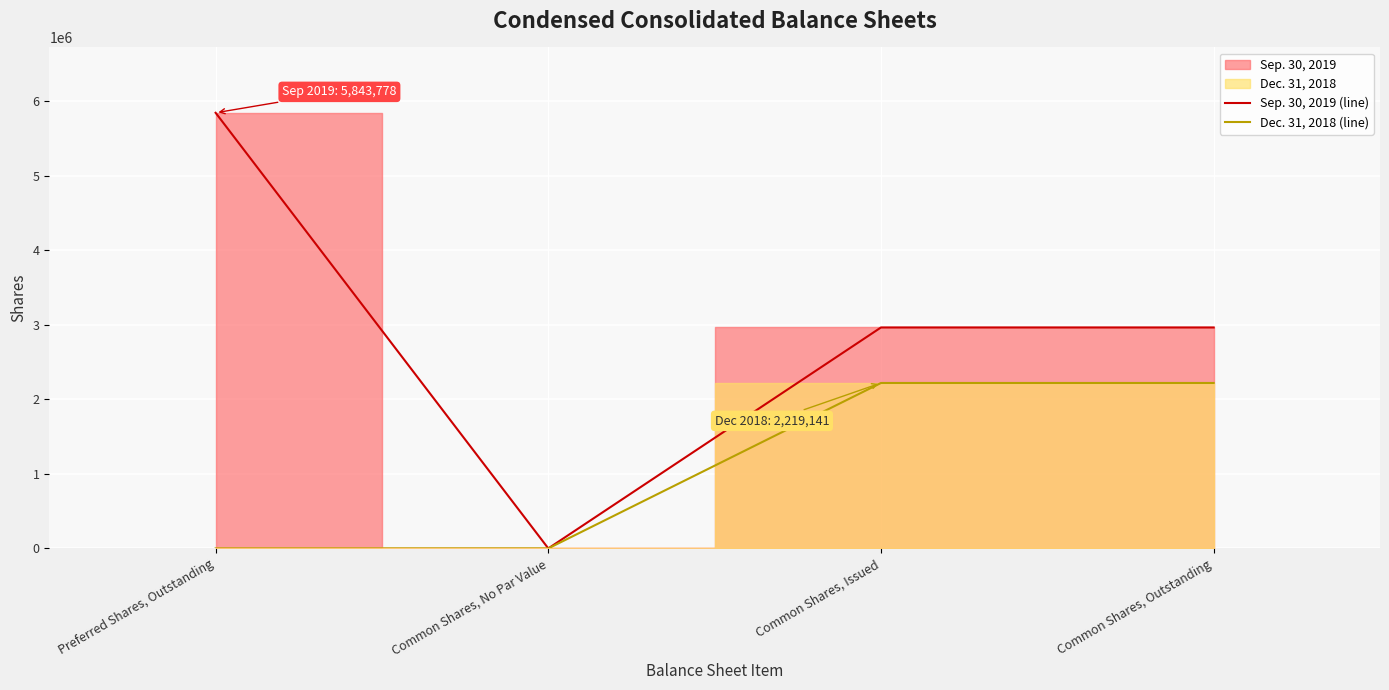

The Dec. 31, 2018 (line) series shows 2219141 at Common Shares, Issued. True or false?

True